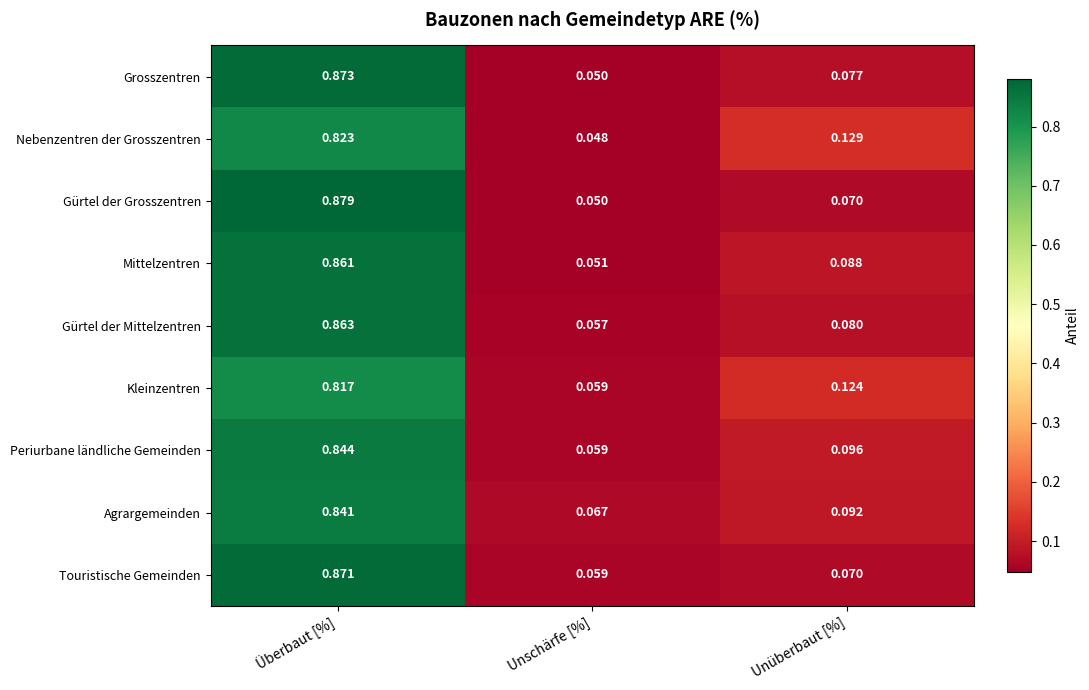

Which category has the lowest value across all series?

Unschärfe [%]